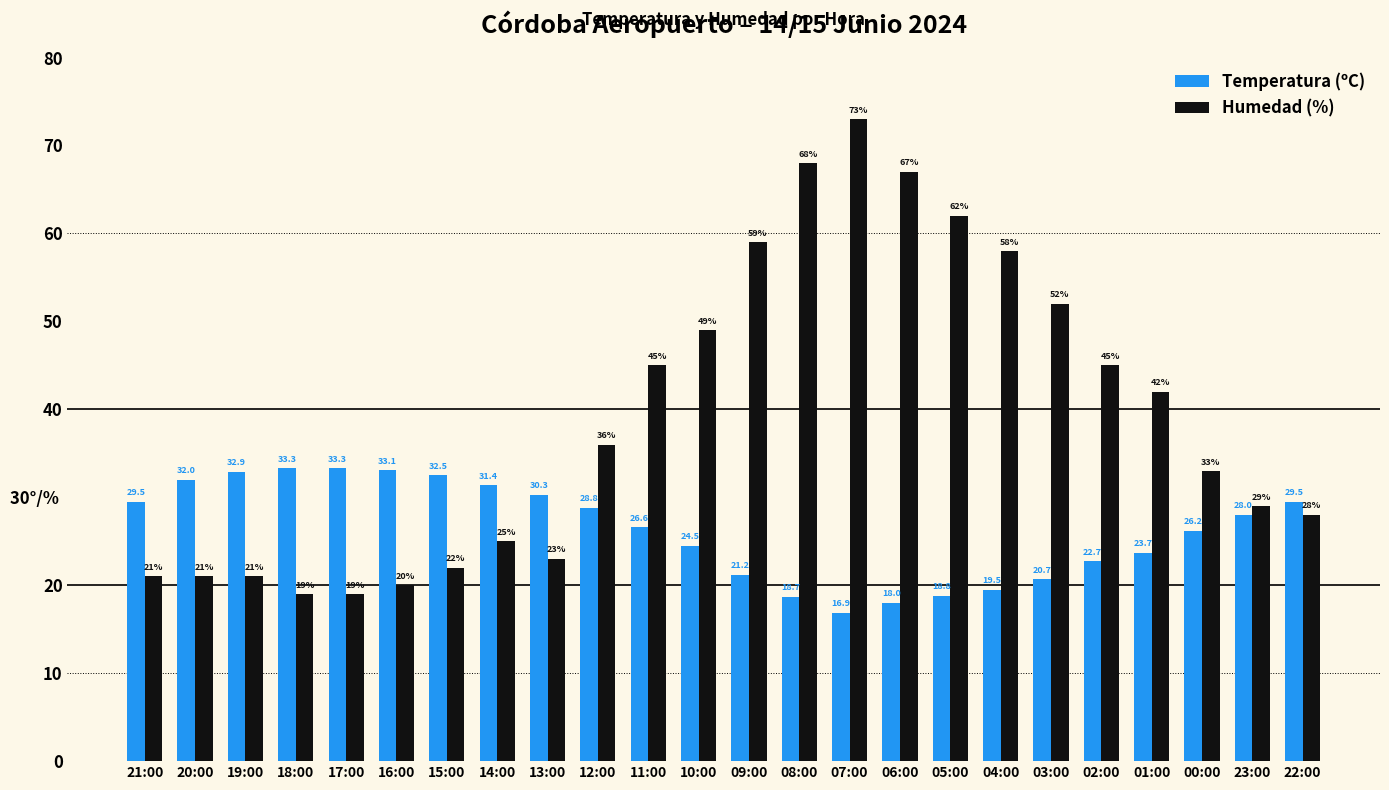

Between 11:00 and 02:00, which series saw the biggest shift?

Temperatura (ºC)